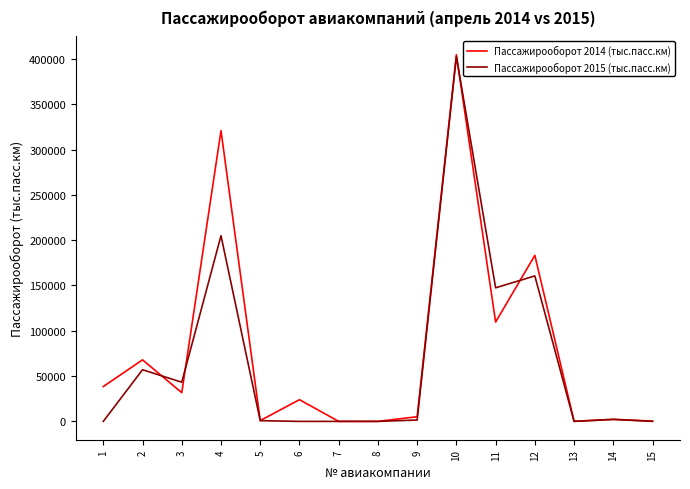

What is the total value across all series at 10?

807445.0